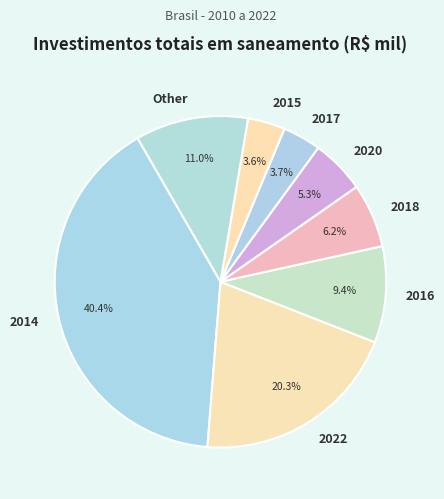

How many segments does this pie chart have?

8